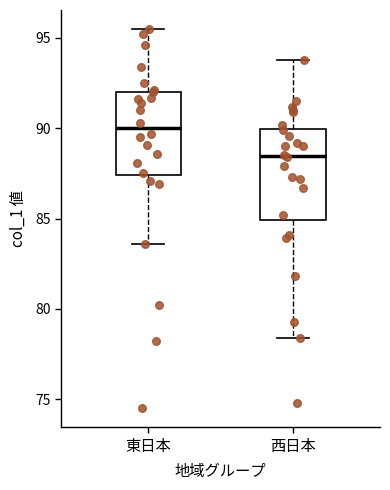

Which box has the lowest median line?

西日本